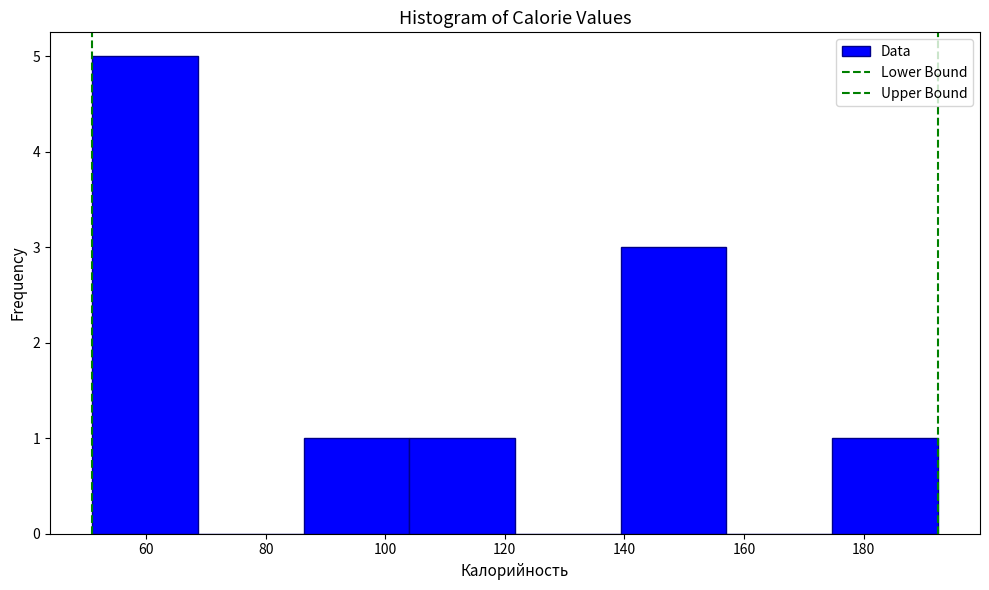

What is the height of the bar covering 104 to 122 on the x-axis? Neither the bar edges nor the heights are printed on the chart, so give them approximately, as read against the axes.

1